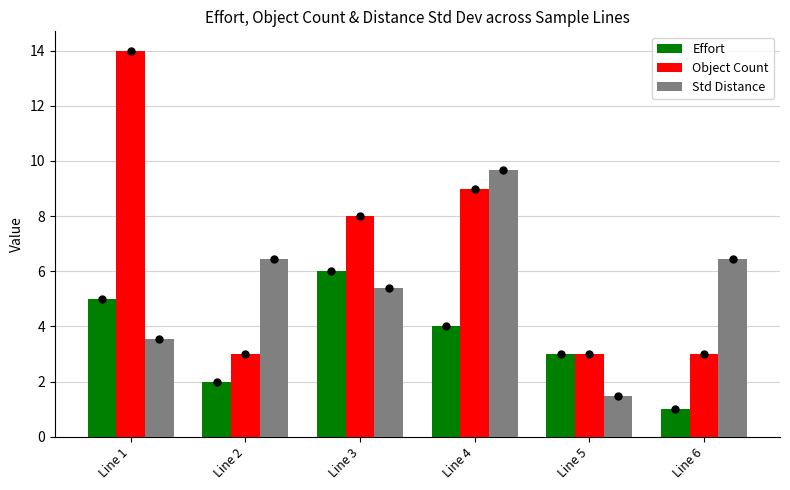

Does the chart contain any negative values?

No